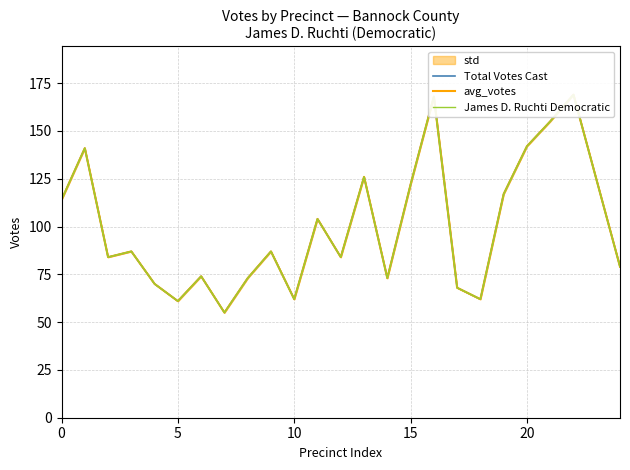

Is it true that James D. Ruchti Democratic equals 41 at 24?

False